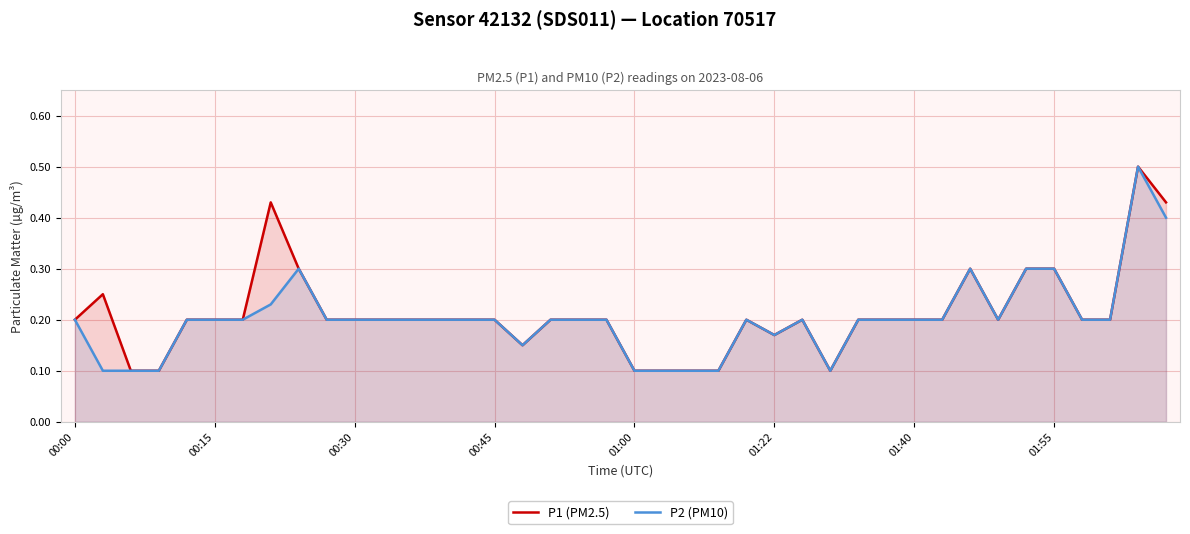

The P1 (PM2.5) series shows 0.1 at 16. True or false?

True